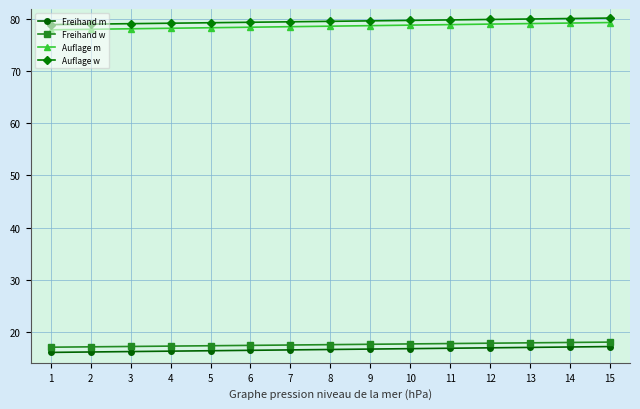

Count the number of categories in the chart.

15